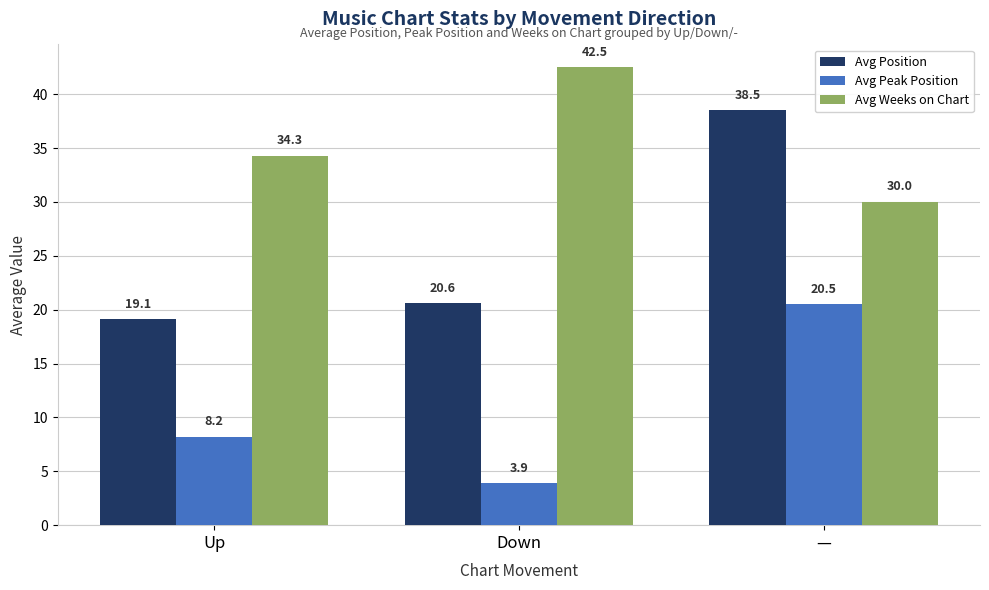

Are the bars horizontal?

No